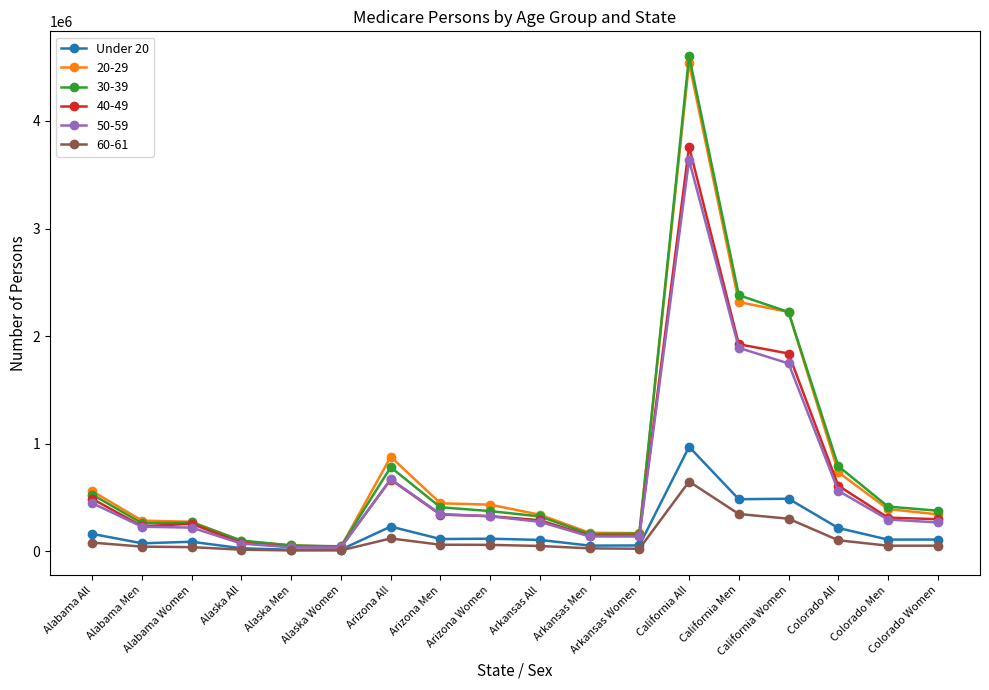

What is the greatest value displayed?

4603448